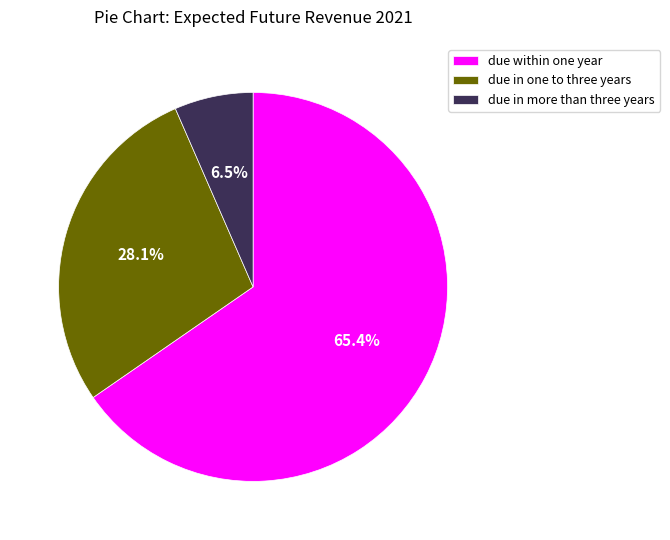

How many segments does this pie chart have?

3